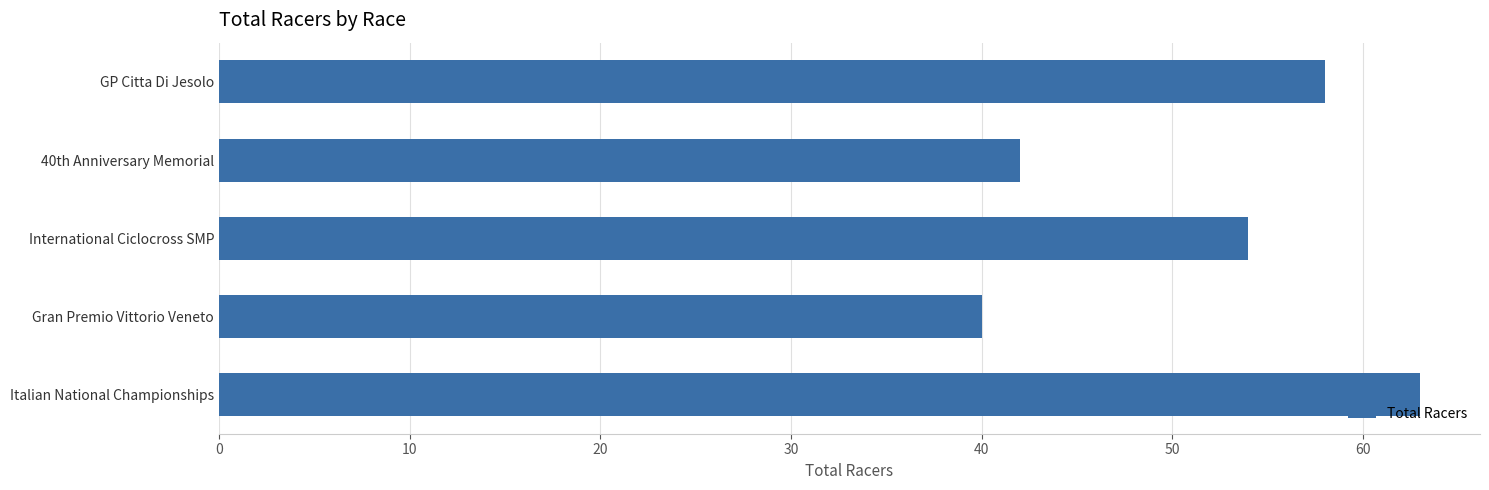

How many data points are less than 54?

2